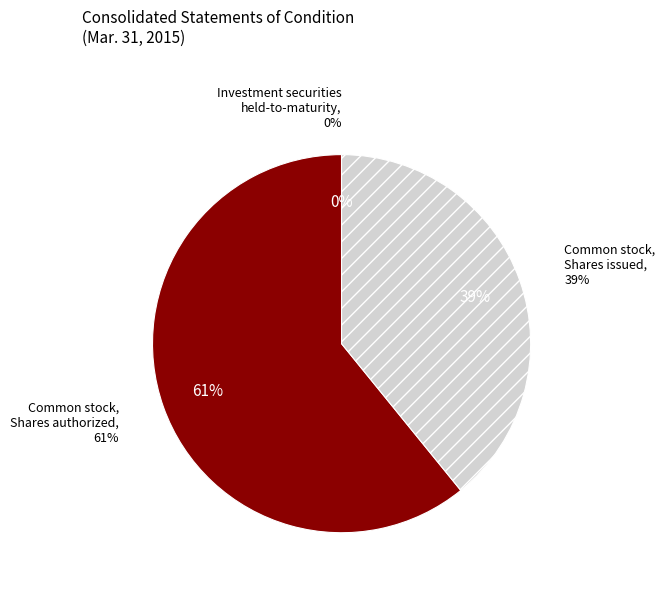

True or false: Common stock, Shares issued accounts for 39% of the total.

True